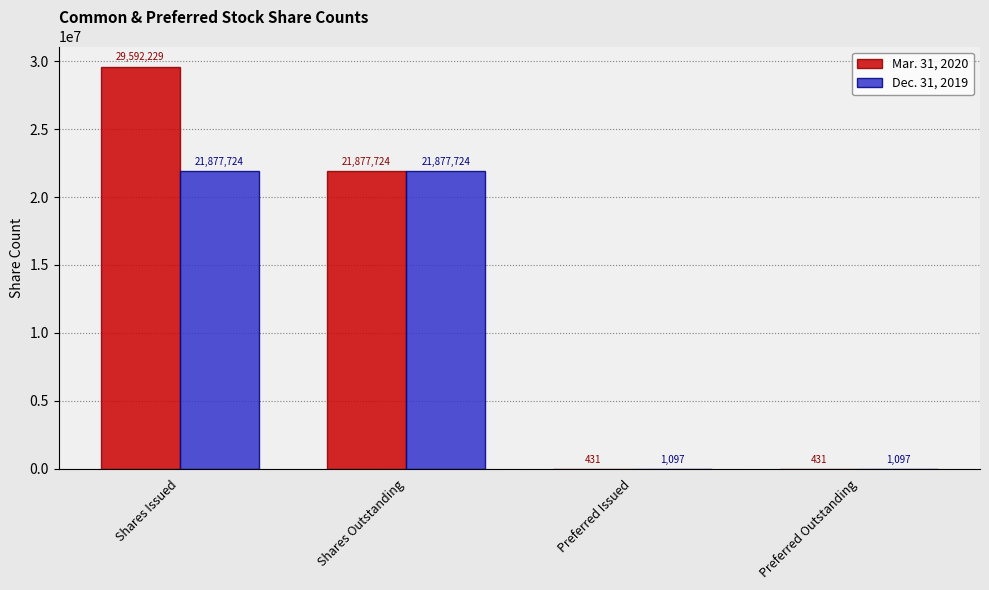

Which series changed the most between Shares Issued and Shares Outstanding?

Mar. 31, 2020